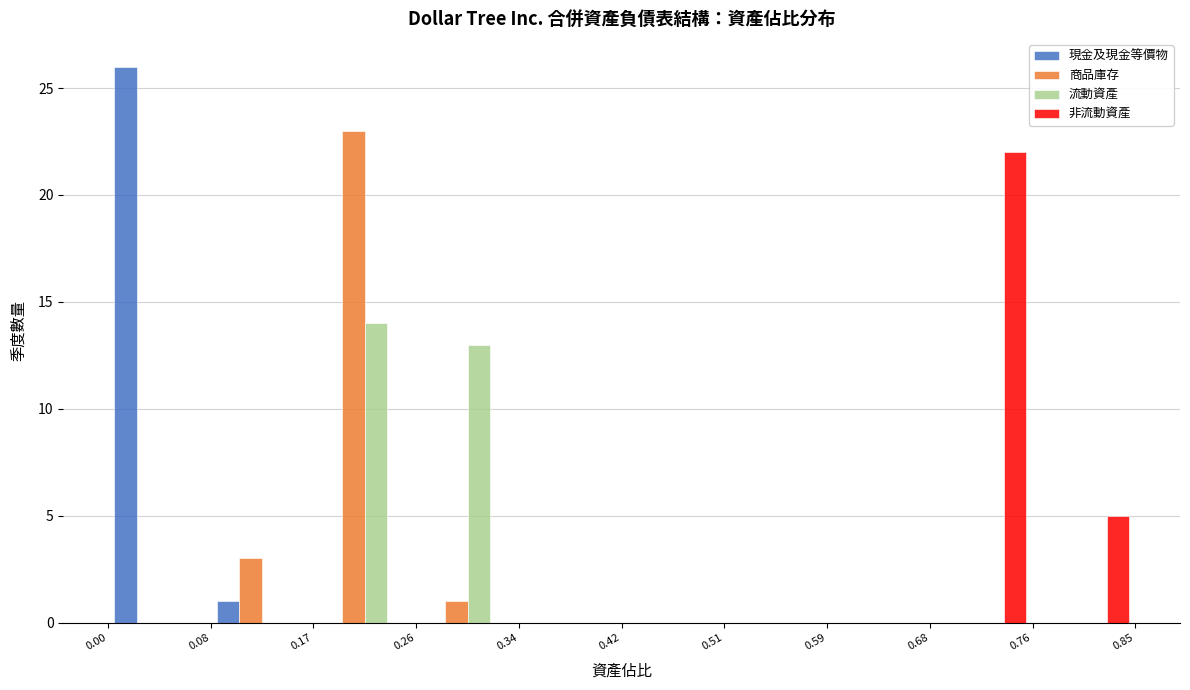

What is the height of the 流動資產 bar covering 0.26 to 0.34 on the x-axis? The values are not printed on the chart, so give them approximately, as read against the axis.

13